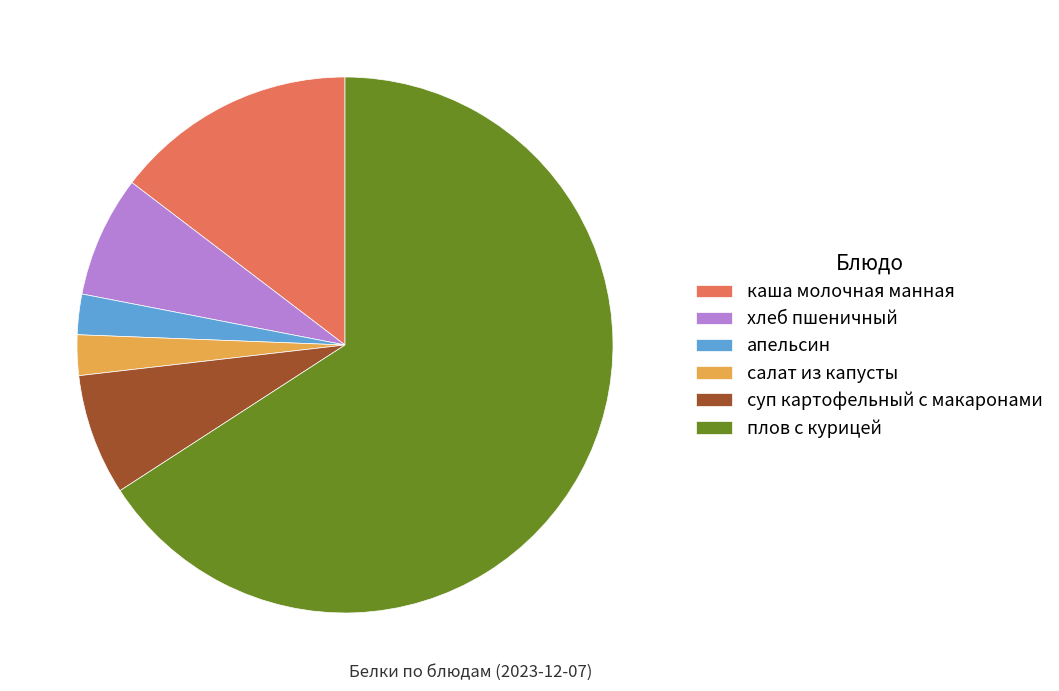

Is there any slice that represents more than half of the pie?

Yes